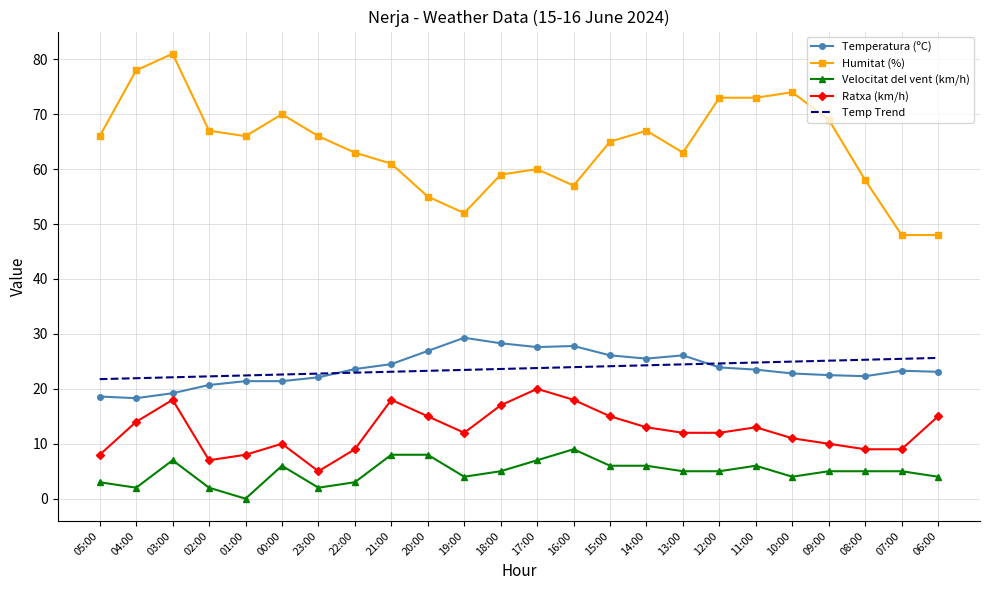

List the series in order of their peak value, lowest first.

Velocitat del vent (km/h), Ratxa (km/h), Temp Trend, Temperatura (ºC), Humitat (%)